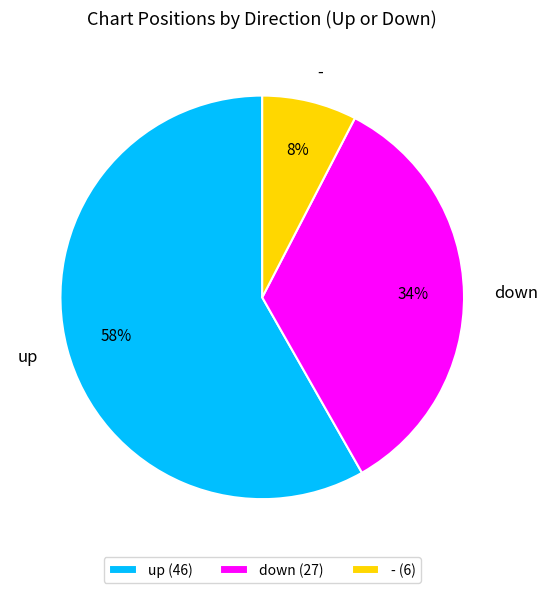

To the nearest percent, what is the average slice percentage?

33%